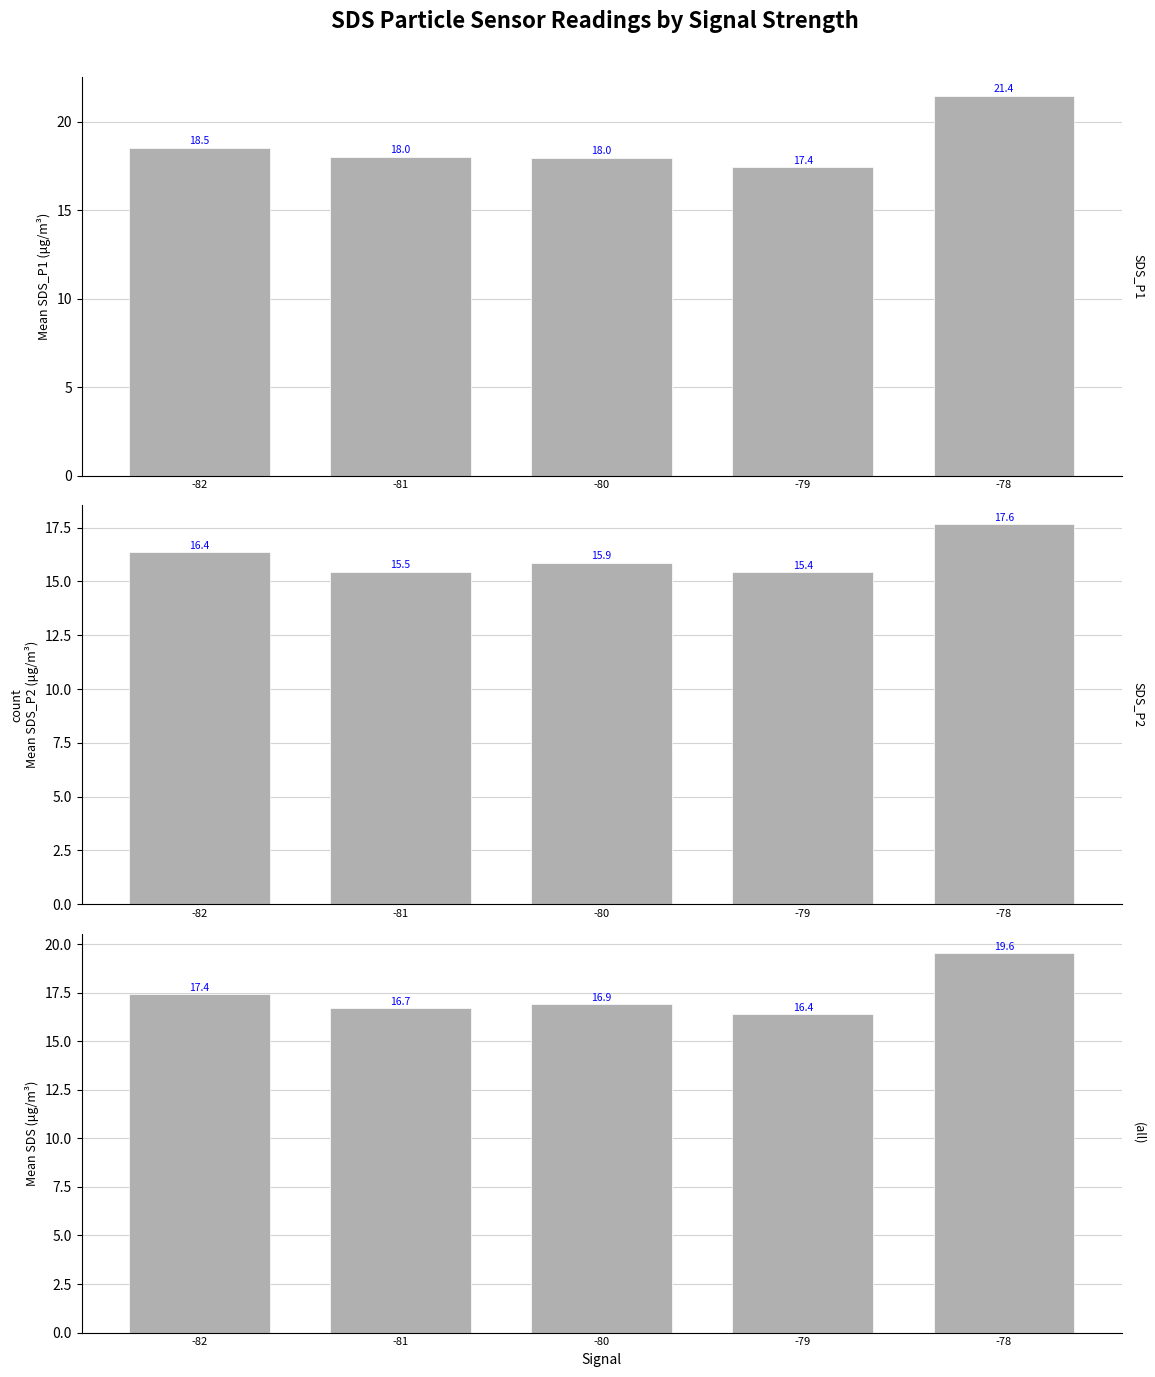

Which series changed the most between -80 and -78?

SDS_P1